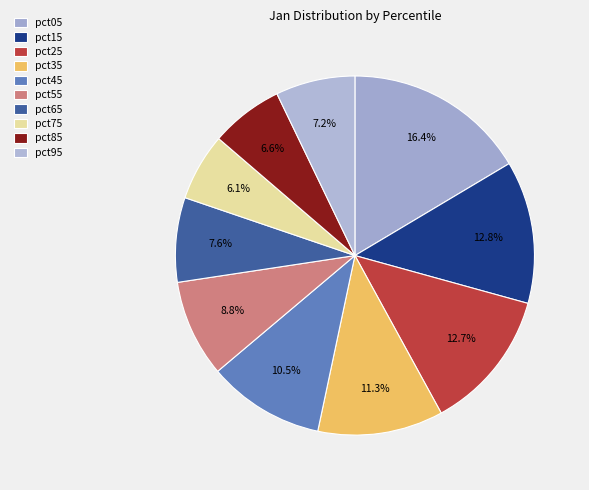

Is there a majority slice in this chart?

No